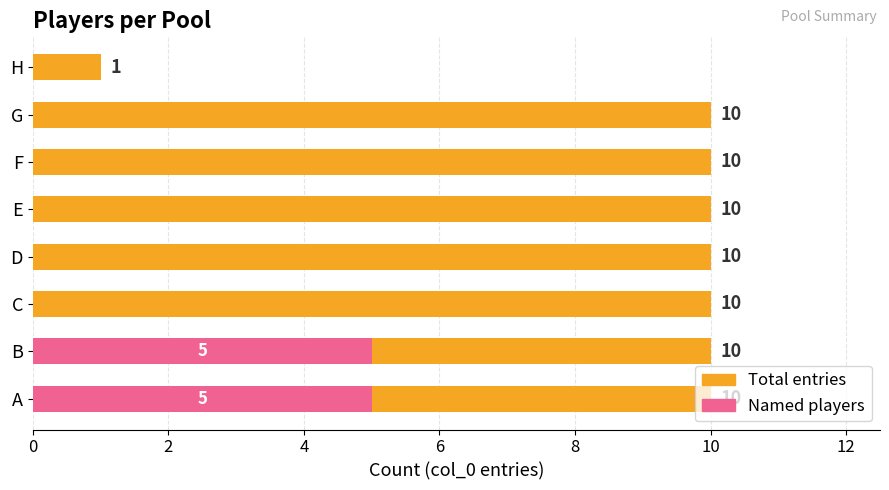

How many series are shown in this chart?

2